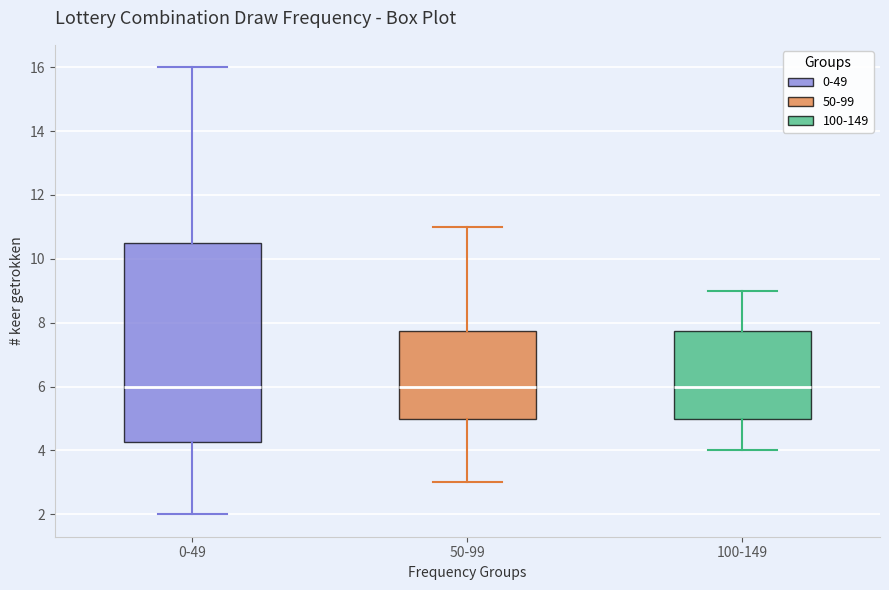

Reading left to right, transcribe this box plot: for each box, give where its median line is, the range the box spans, and where its two whiskers end, as read against the y-axis. The values are not printed on the chart, so give them approximately, as read against the axis.

0-49: median 6.0, box 4.2 to 10.6, whiskers 2.0 to 16.0
50-99: median 6.0, box 5.0 to 7.8, whiskers 3.0 to 11.0
100-149: median 6.0, box 5.0 to 7.8, whiskers 4.0 to 9.0